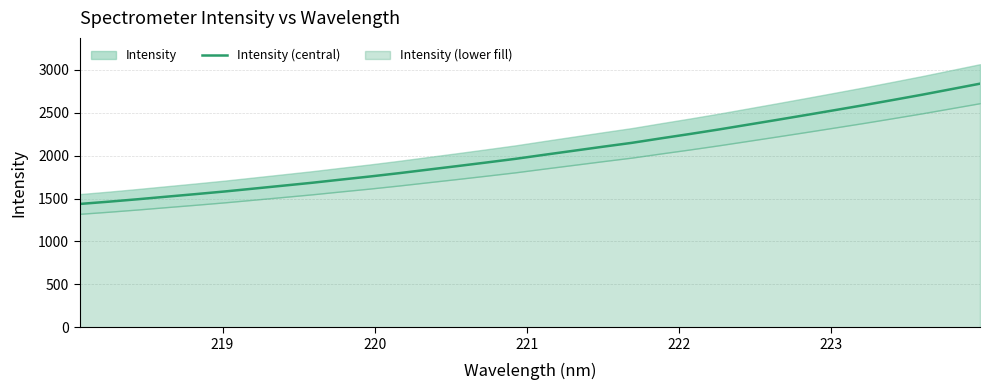

What is the highest value of the Intensity (central) series?

2839.1